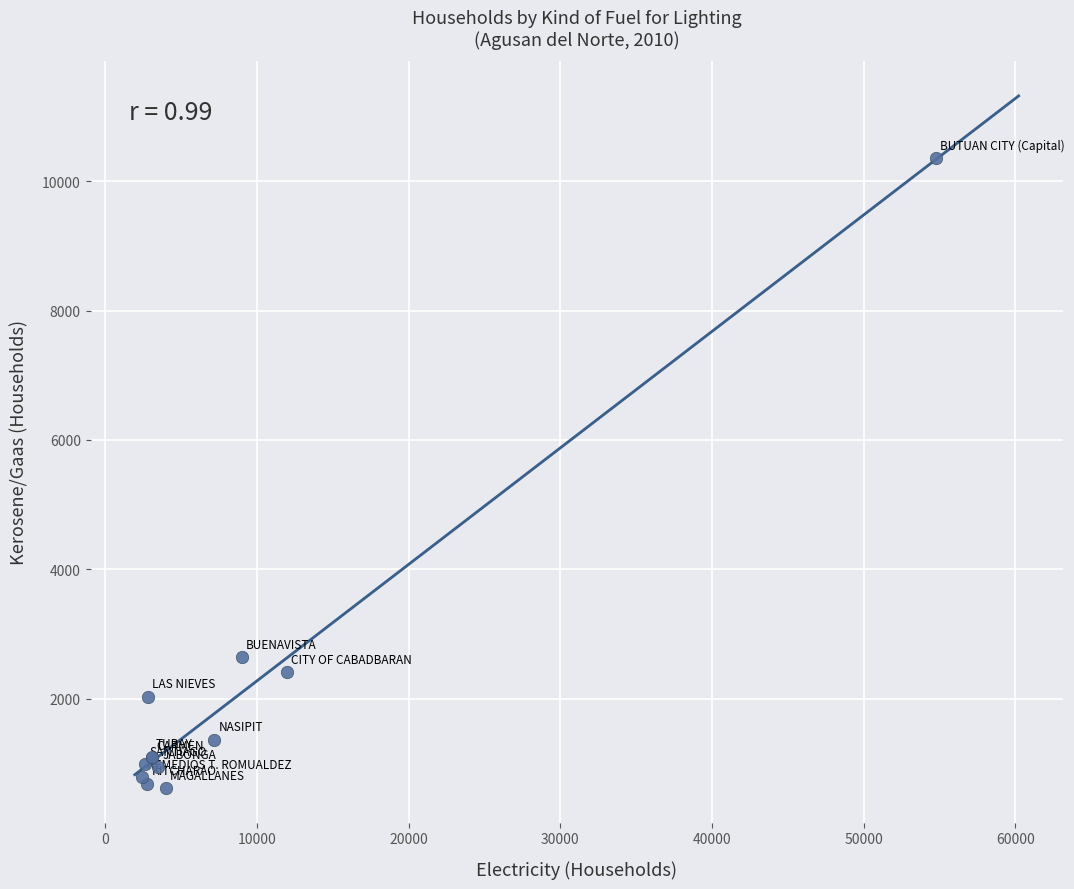

What Y value in the scatter plot is closest to 5486?

2637